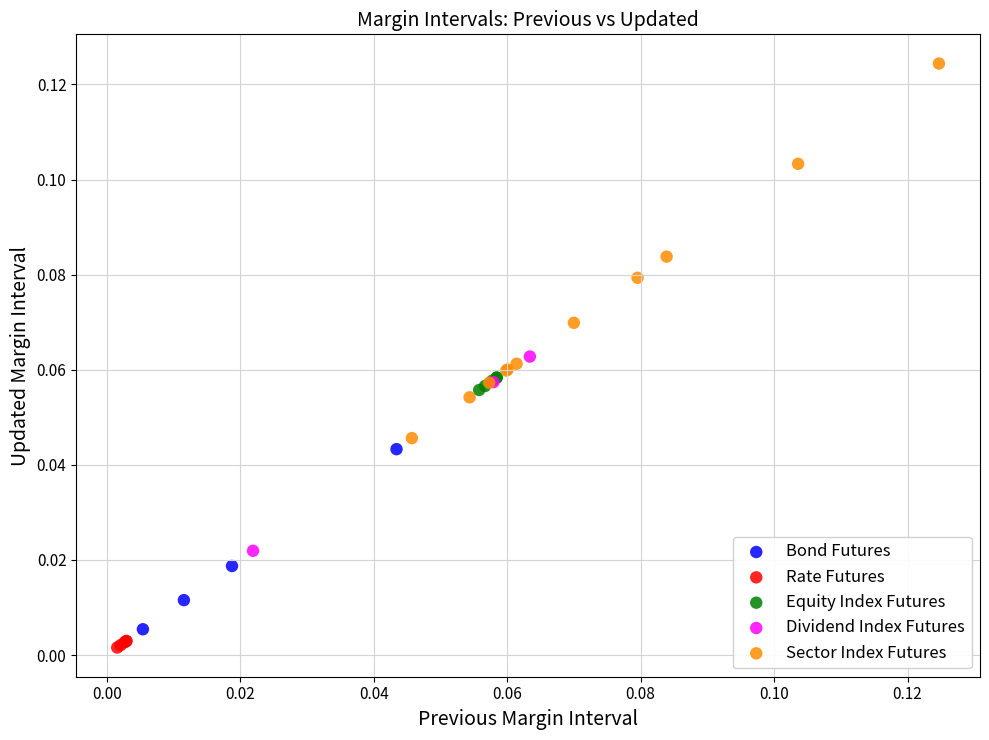

Which series reaches the maximum Y coordinate?

Sector Index Futures